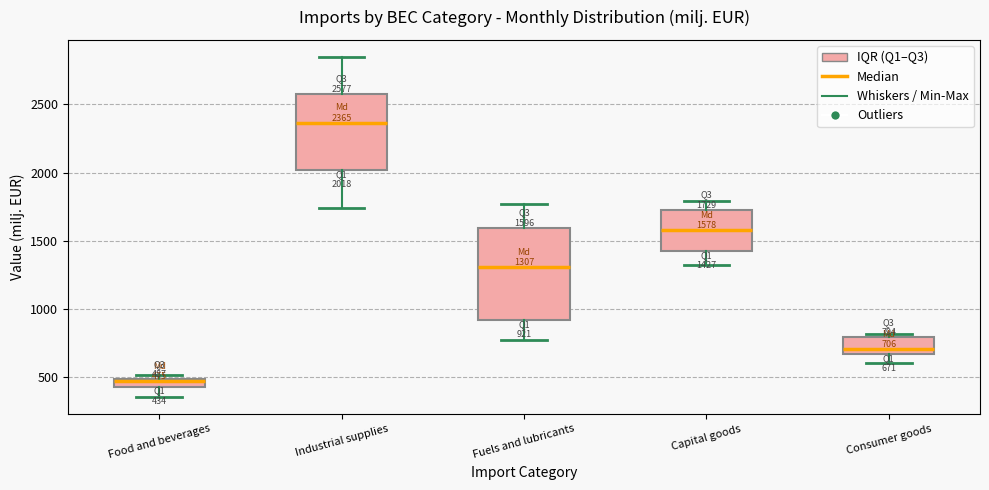

Comparing the boxes themselves (not the whiskers), which one is the tallest?

Fuels and lubricants